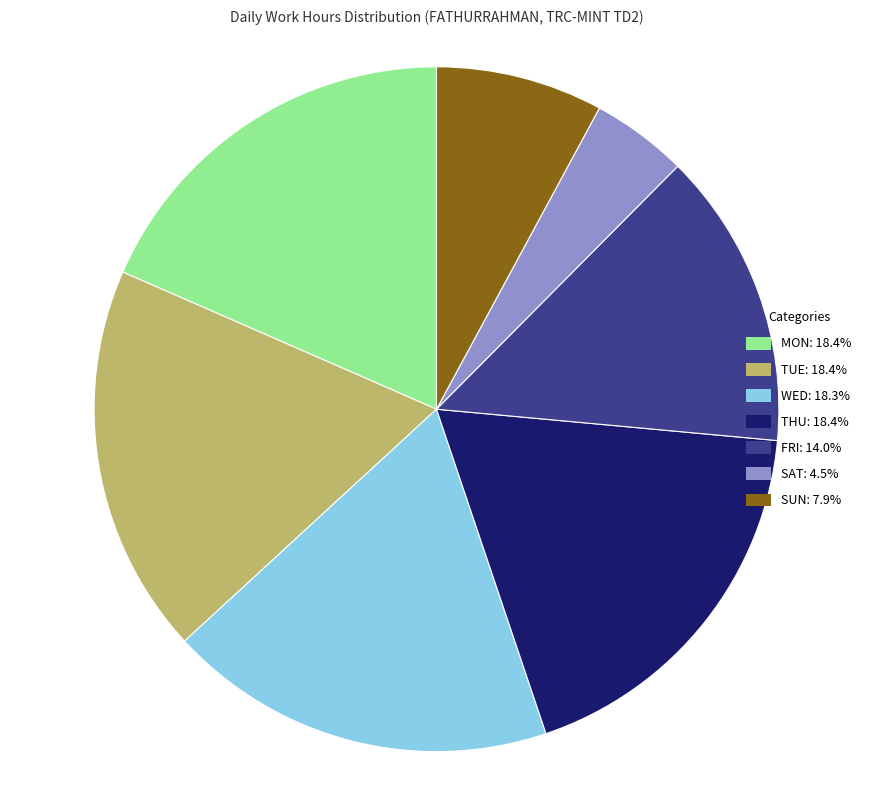

Is there any slice that represents more than half of the pie?

No